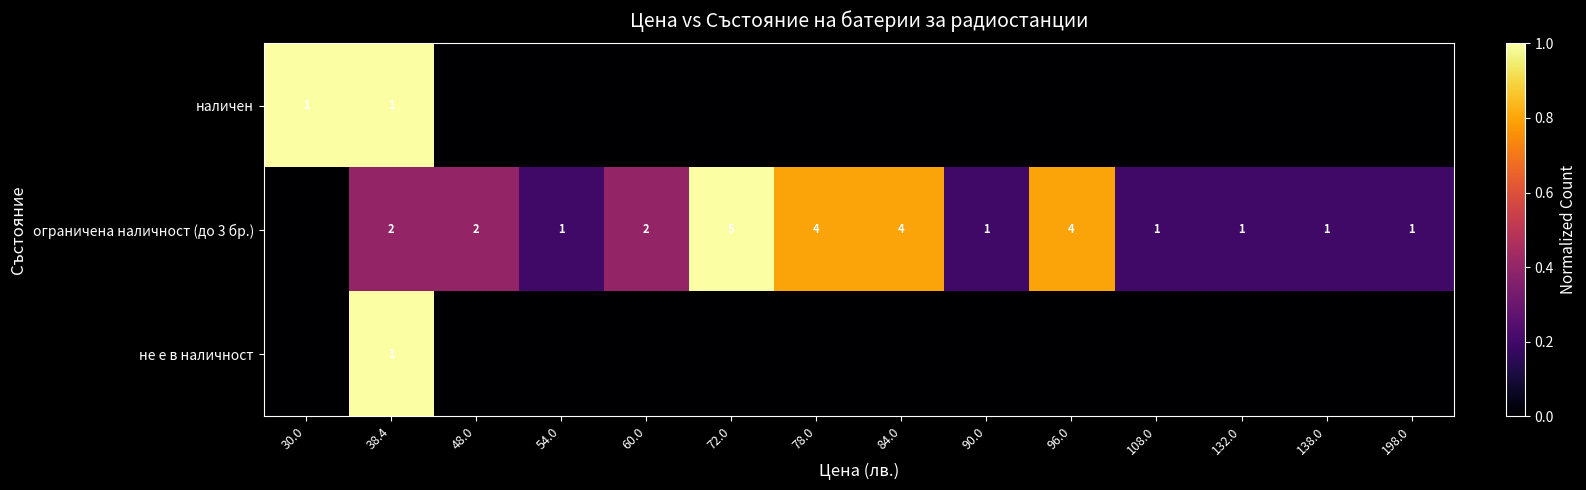

Is the value of ограничена наличност (до 3 бр.) at 84.0 greater than the value of наличен at 38.4?

Yes